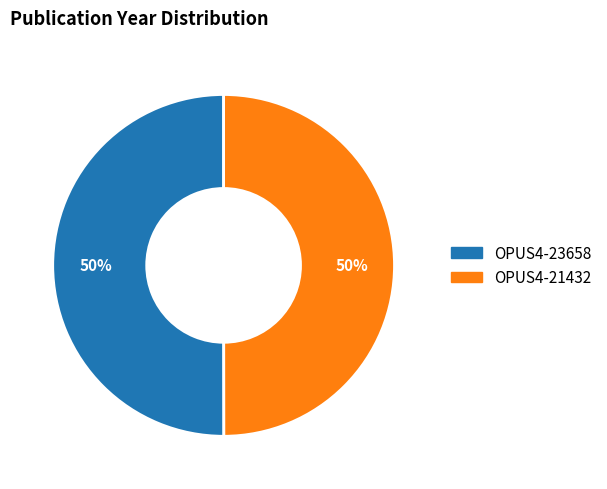

Approximately how many times larger is the value at OPUS4-23658 compared to OPUS4-21432?

1.0